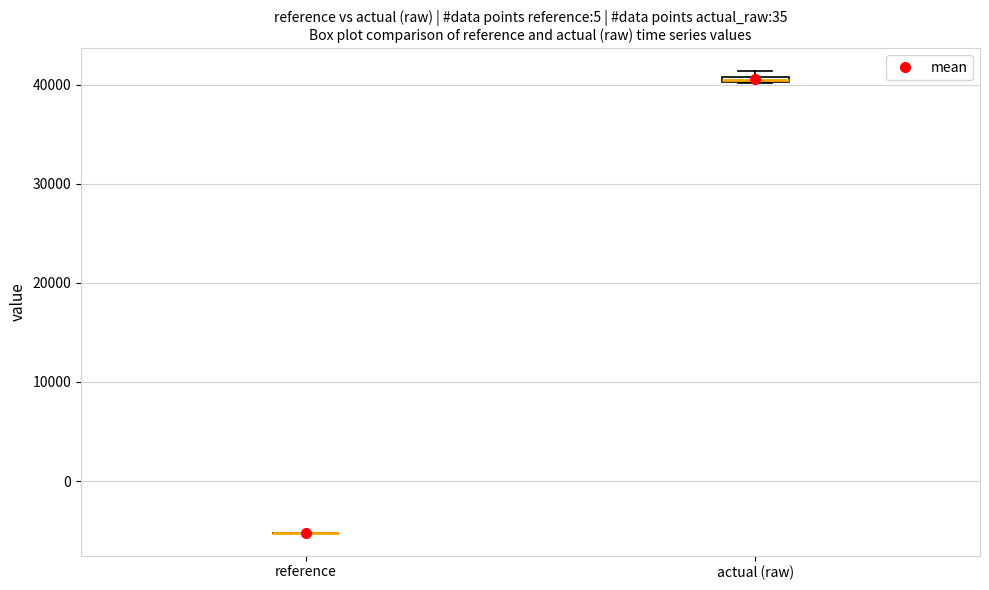

Where is the upper edge of the box for actual (raw) on the y-axis? The values are not printed on the chart, so give them approximately, as read against the axis.

41000